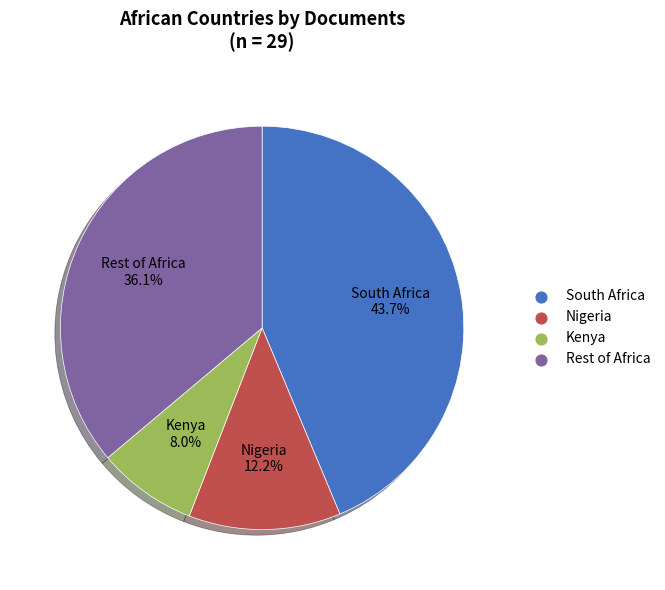

Is there a majority slice in this chart?

No